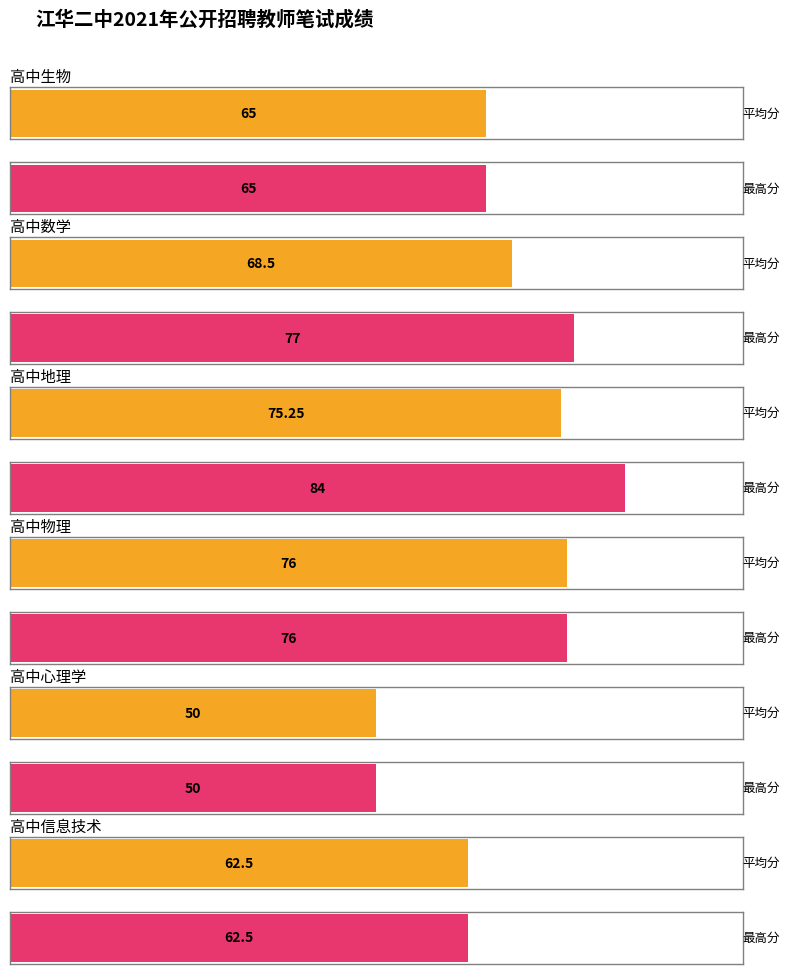

Between 高中生物 and 高中物理, which series saw the biggest shift?

平均分